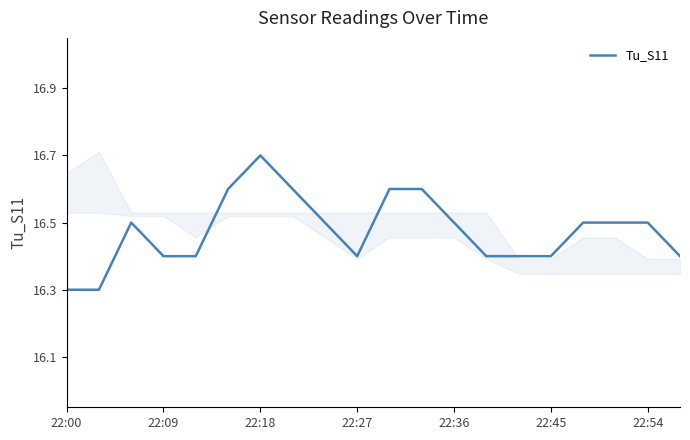

What is the approximate value at 10?

16.6